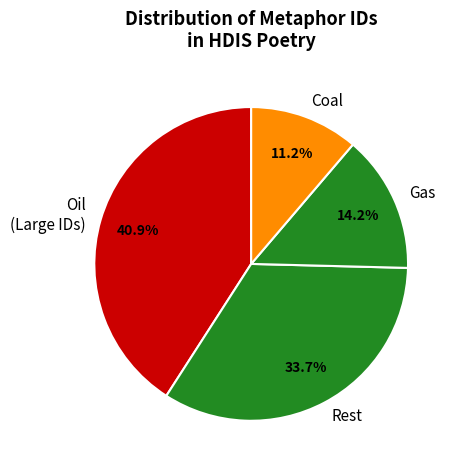

What percentage is NOT represented by Coal?

88.8%